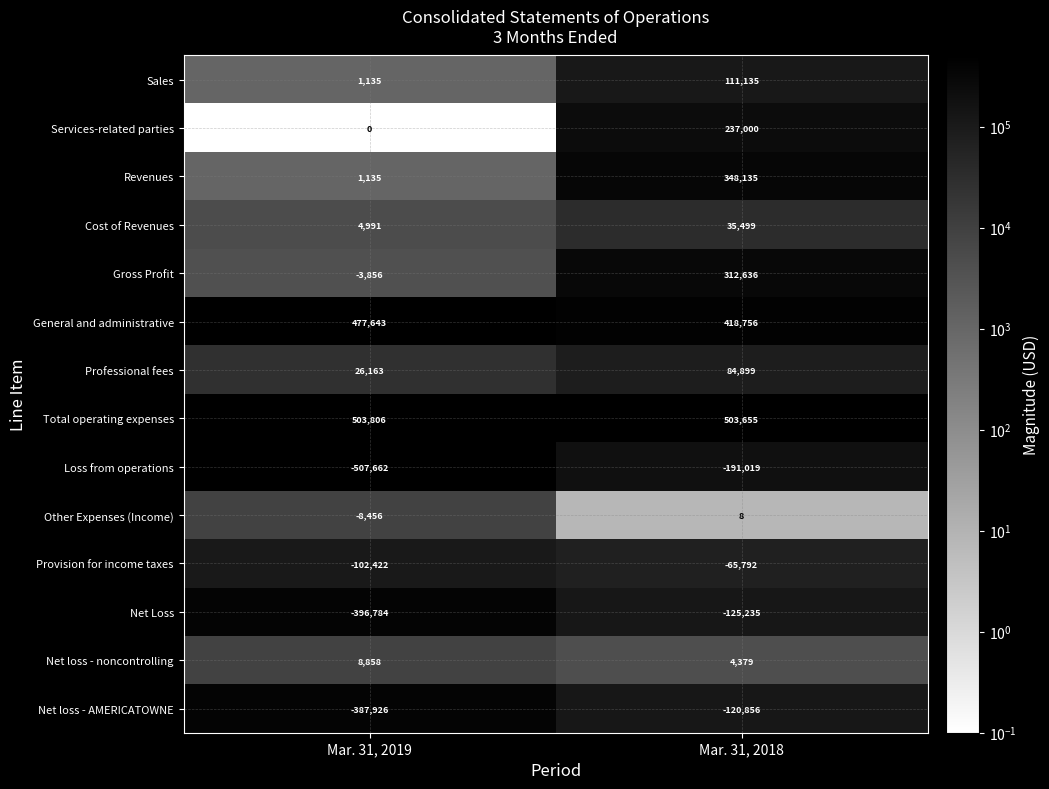

At which label is Net Loss closest to -261009?

Mar. 31, 2018